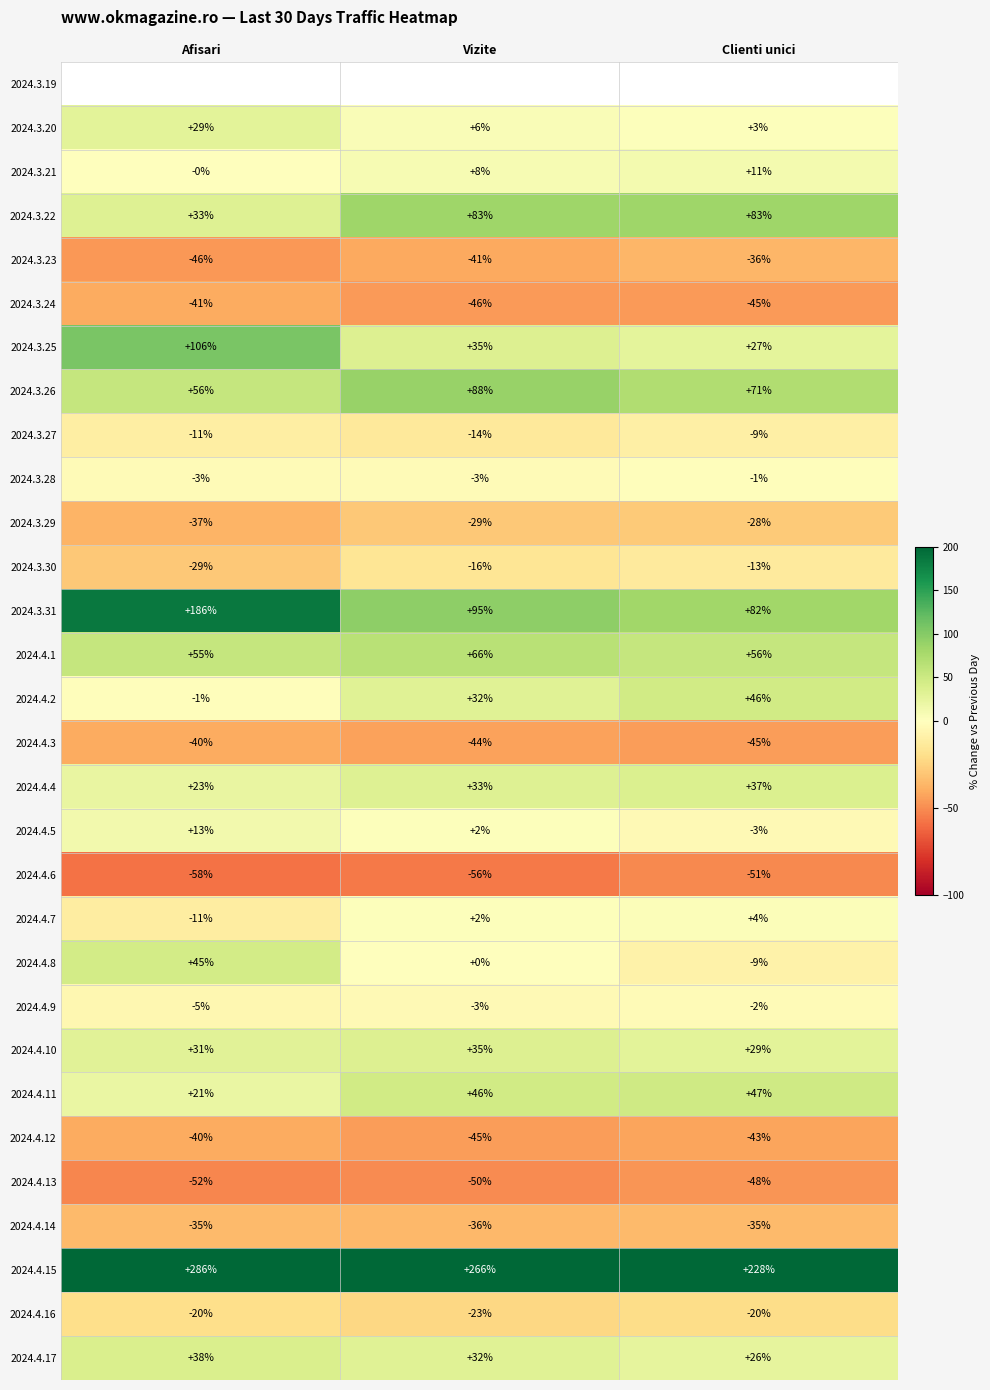

Which label corresponds to the largest value in the chart?

Afisari